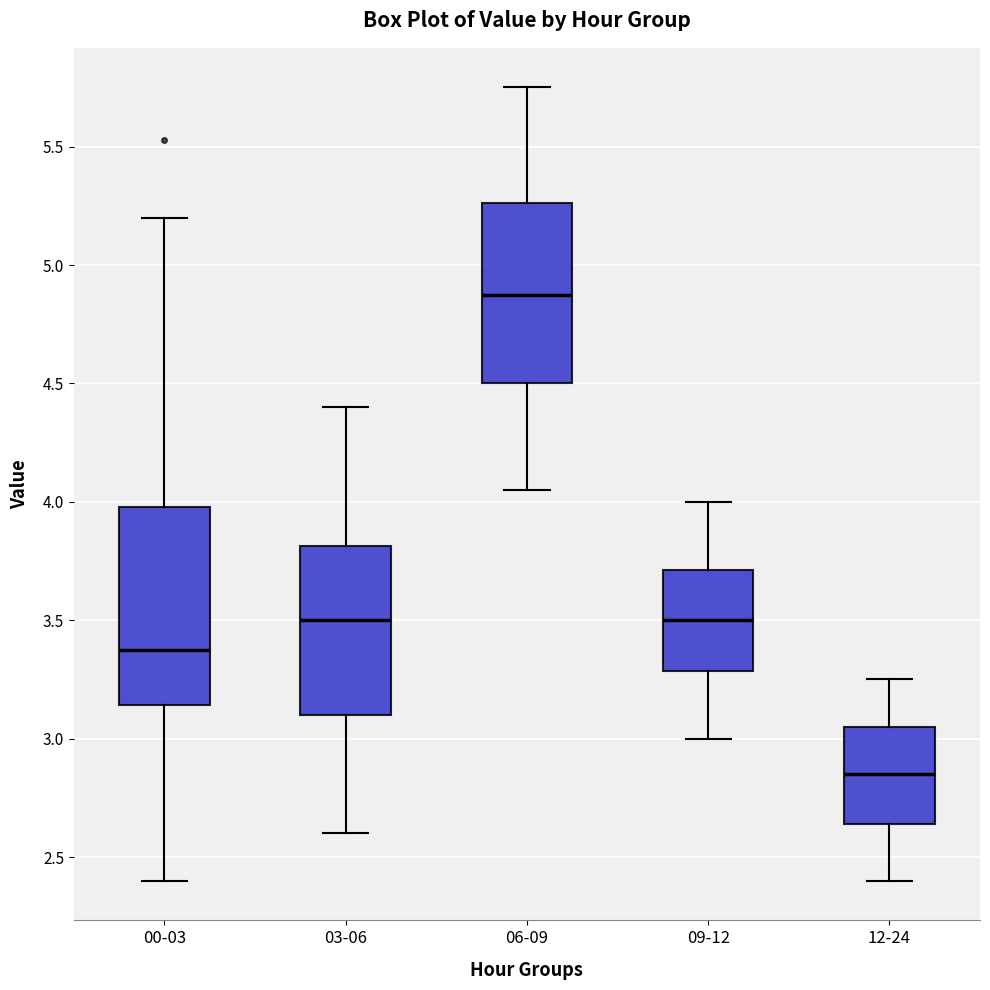

Comparing the boxes themselves (not the whiskers), which one is the tallest?

00-03